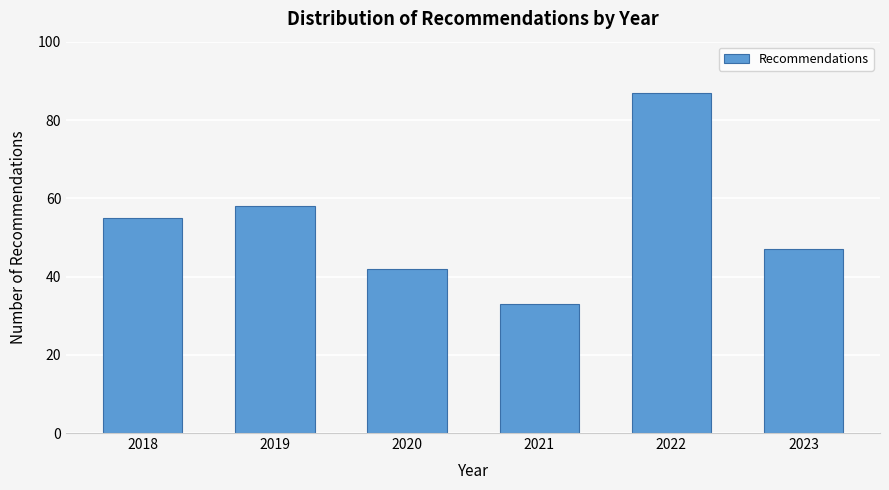

Reading right to left, transcribe all the data shown in this chart.

47	87	33	42	58	55